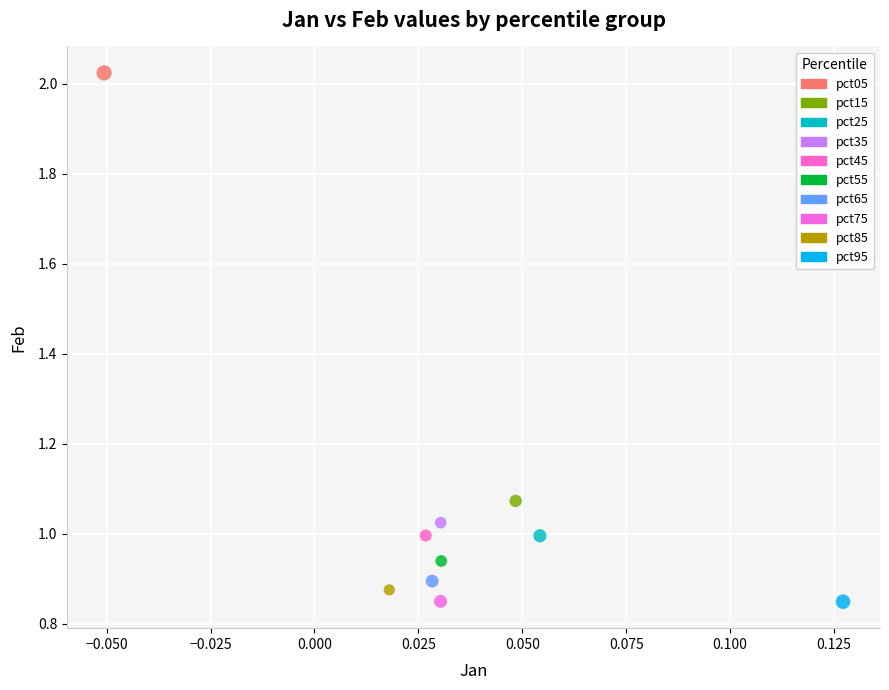

Which series reaches the maximum Y coordinate?

pct05